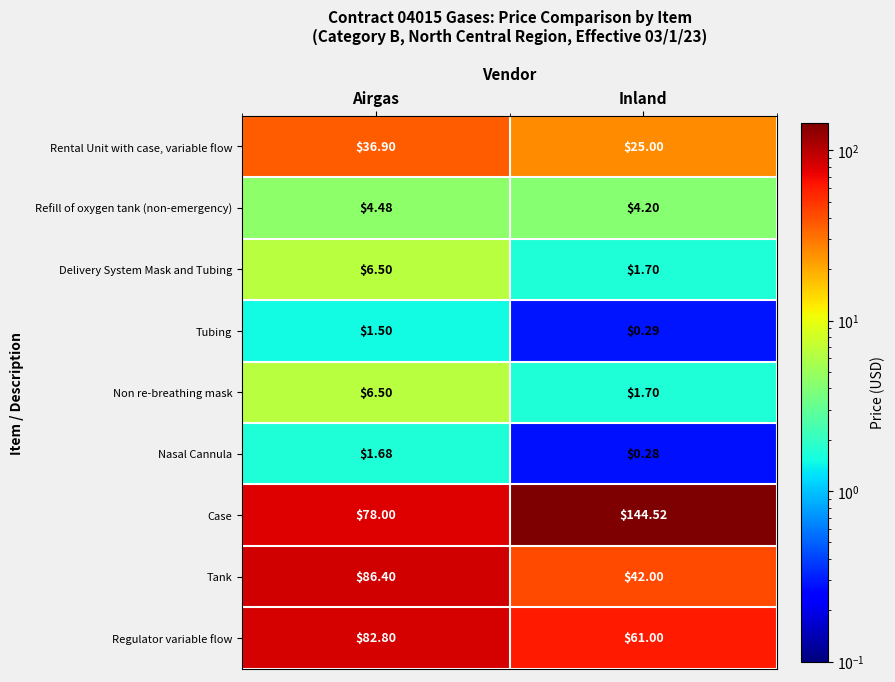

What is the maximum value shown in the chart?

144.5